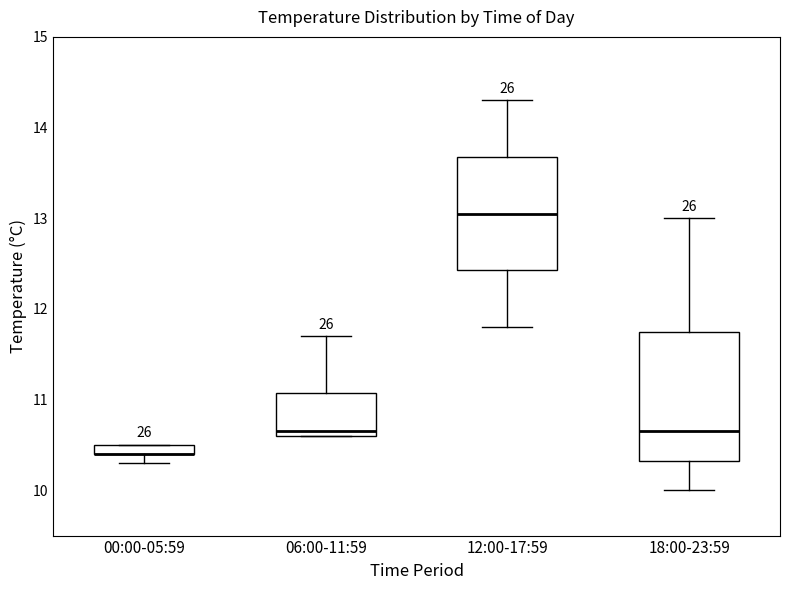

Which box is the tallest, from its lower edge to its upper edge?

18:00-23:59